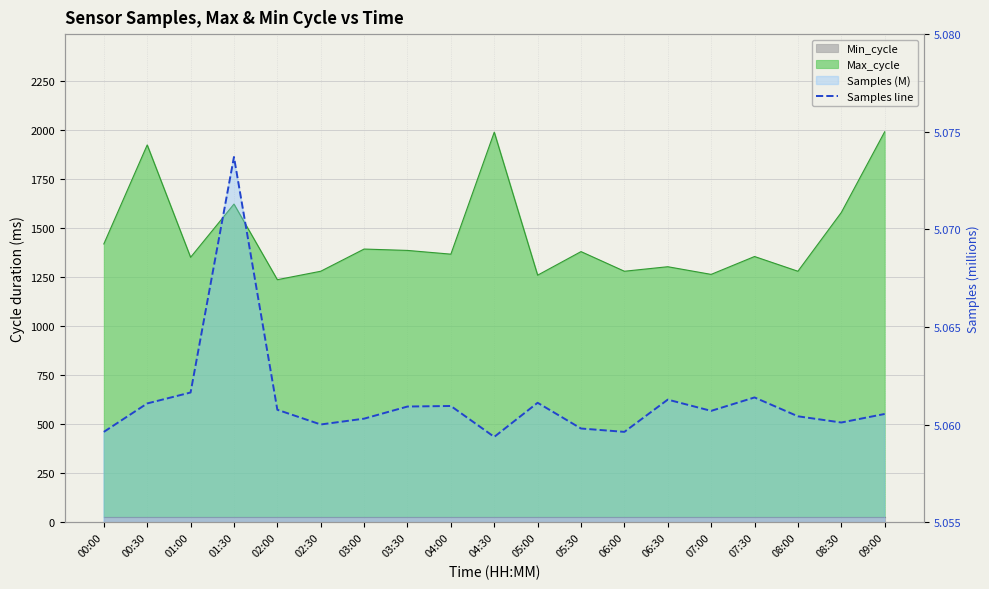

At which label is the value closest to 5?

04:30